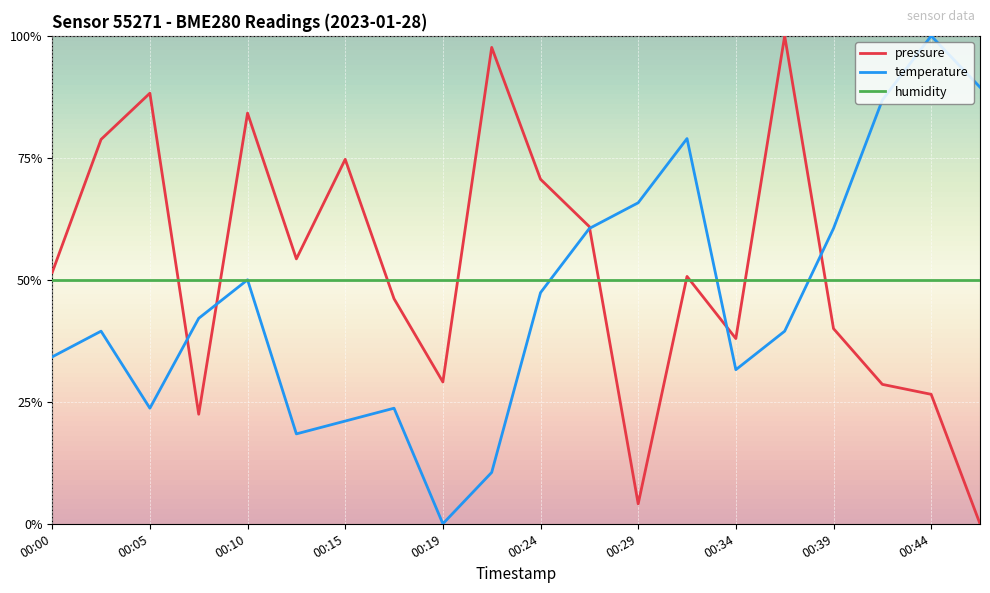

Is this an area chart (filled region under the line)?

No